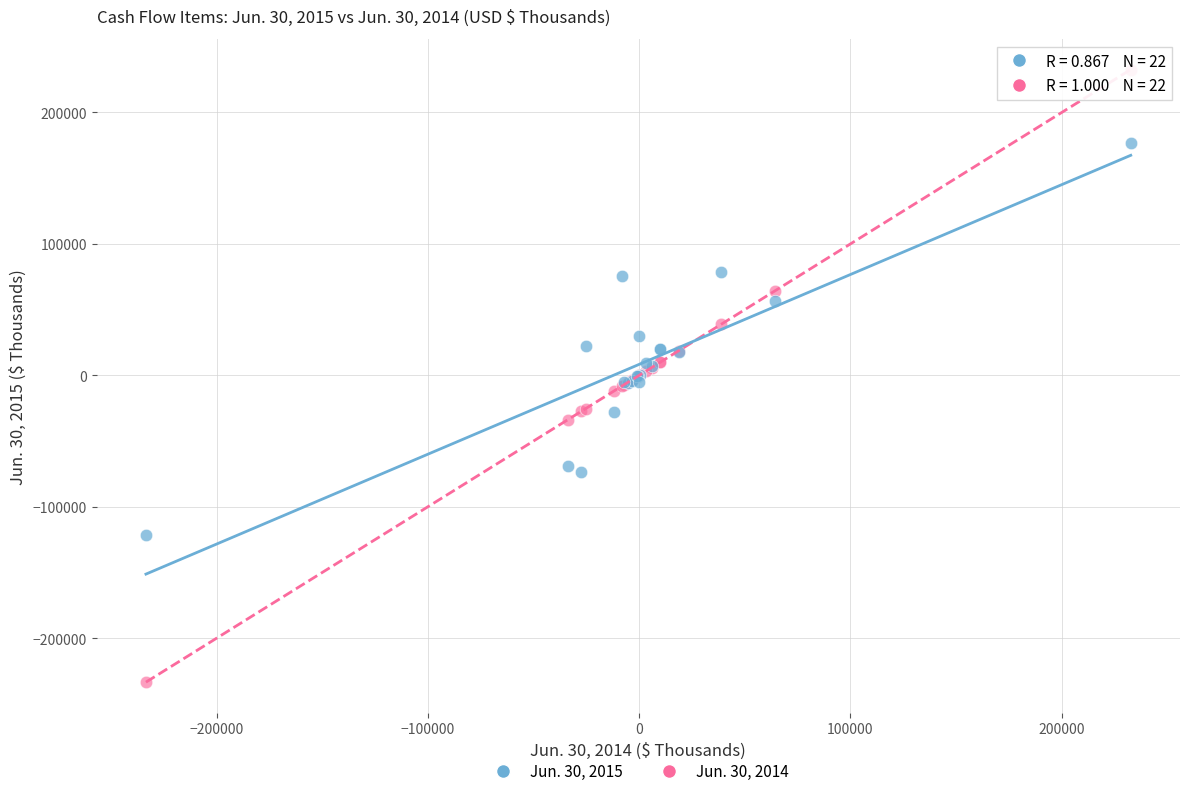

What is the X range (max minus min) for the scatter plot?

466150